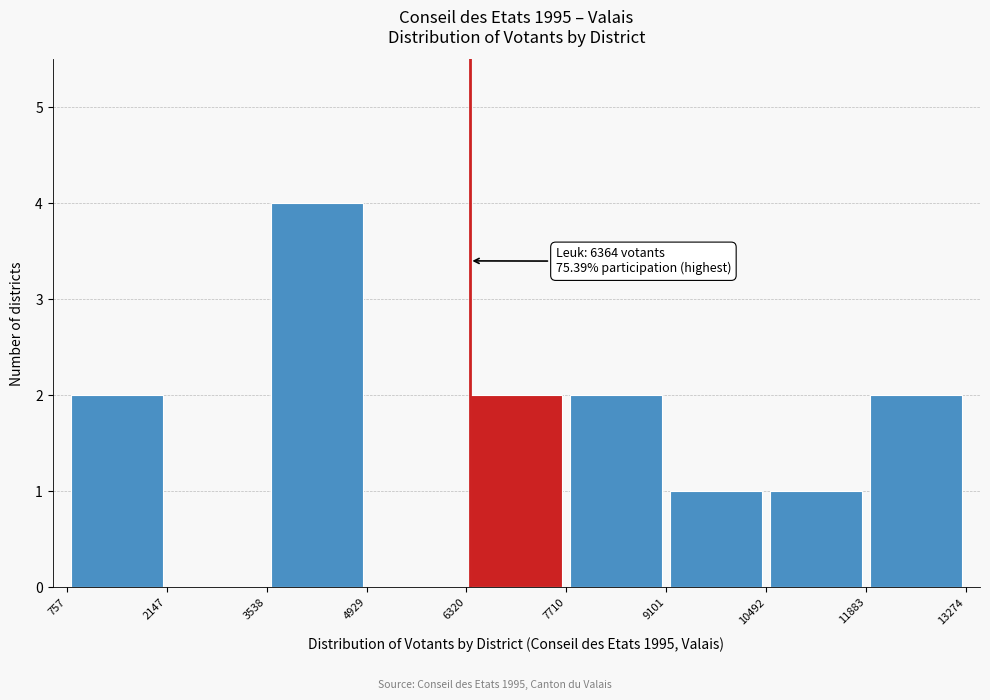

Over which range of the x-axis is the bar tallest?

3538 to 4929